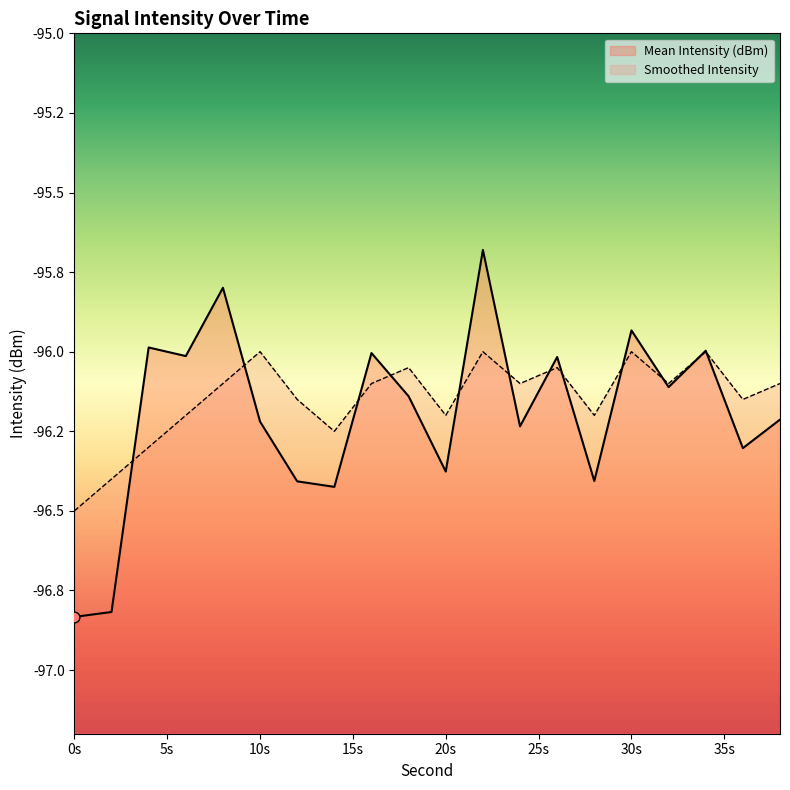

At how many categories does at least one series exceed -96?

5